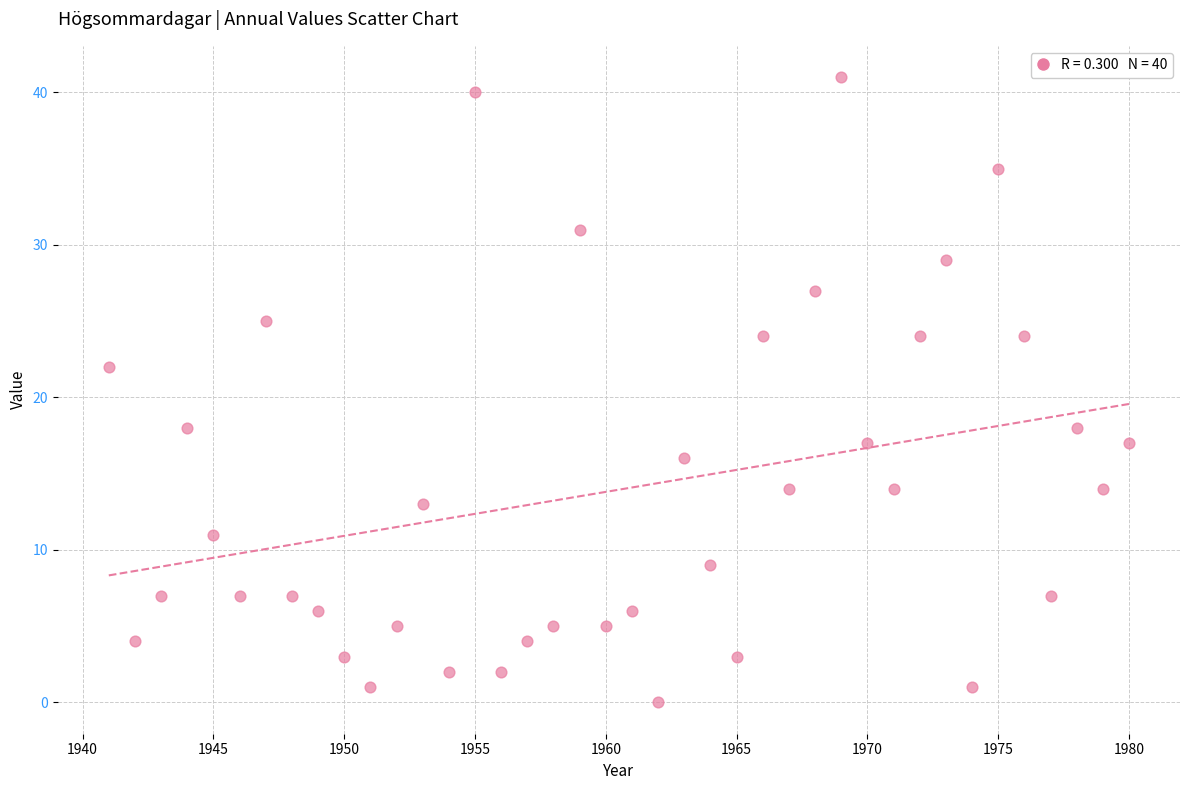

What is the range of X values (max minus min)?

39